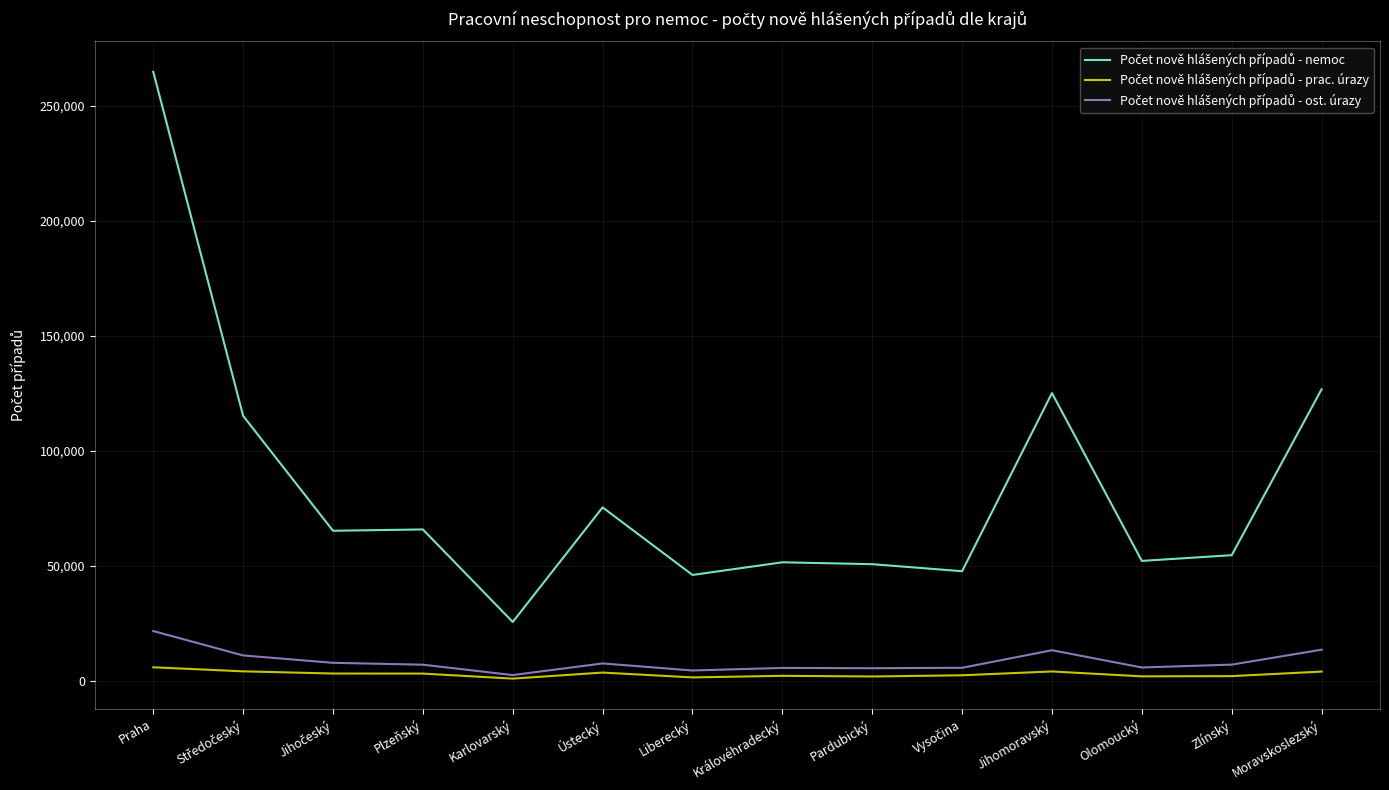

At which category is the sum across all series the highest?

Praha